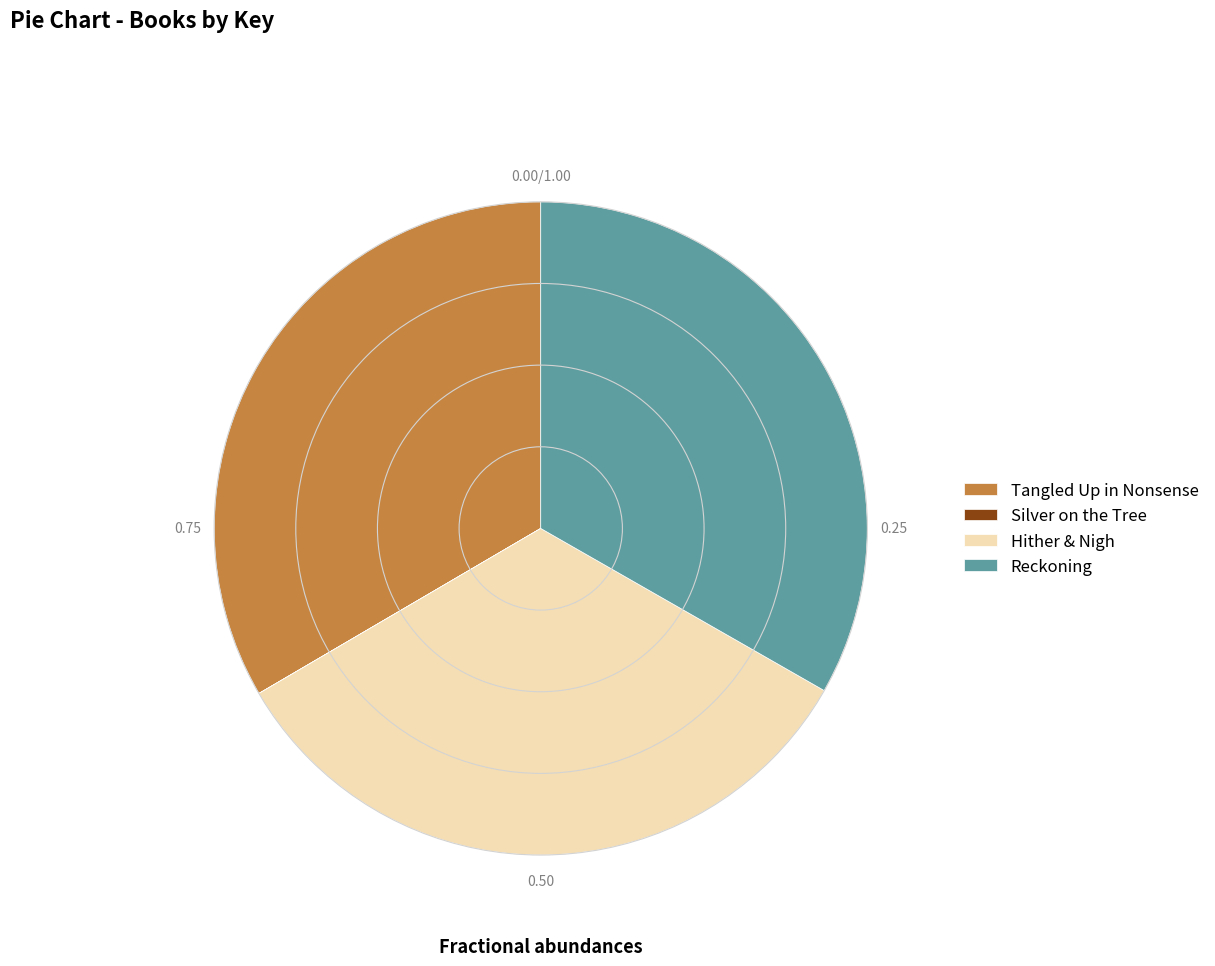

True or false: Tangled Up in Nonsense accounts for 39% of the total.

False